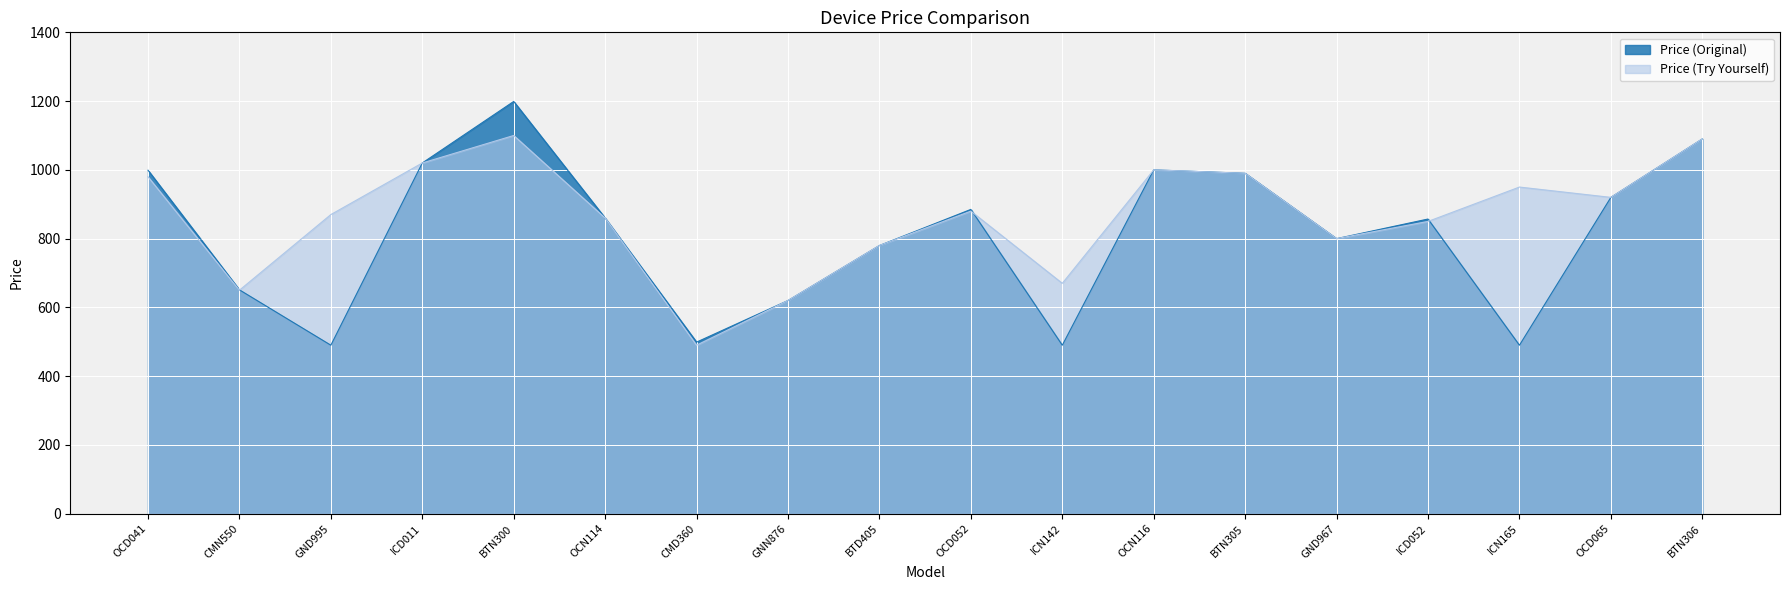

List the labels in order of Price (Original) value, largest first.

BTN300, BTN306, ICD011, OCN116, OCD041, BTN305, OCD065, OCD052, OCN114, ICD052, GND967, BTD405, CMN550, GNN876, CMD360, GND995, ICN142, ICN165